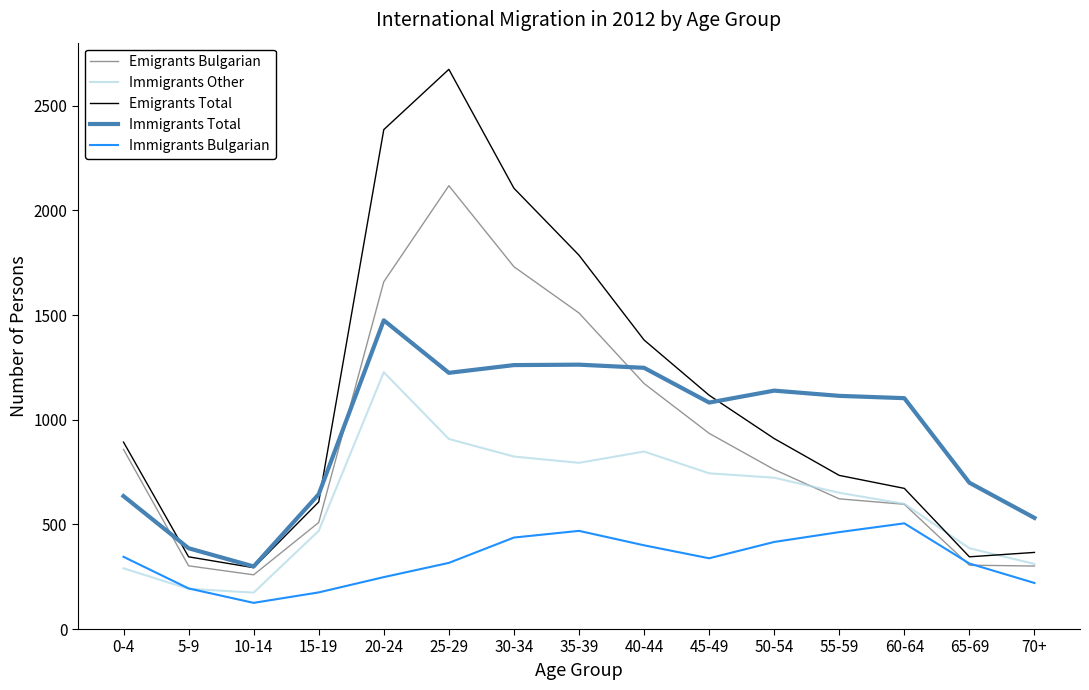

What is the average value of the Immigrants Total series?

940